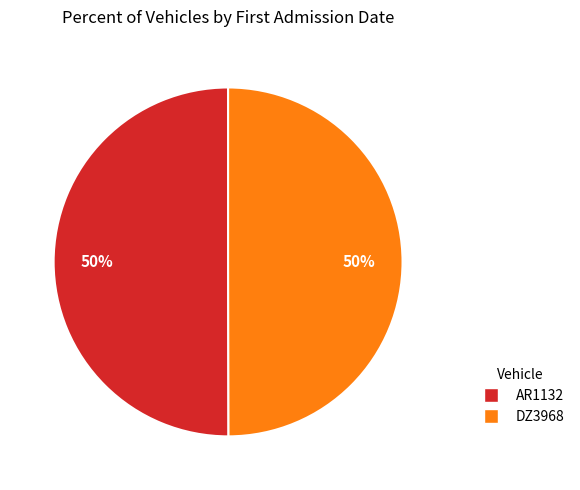

Is it true that AR1132 is 50% of the pie?

True